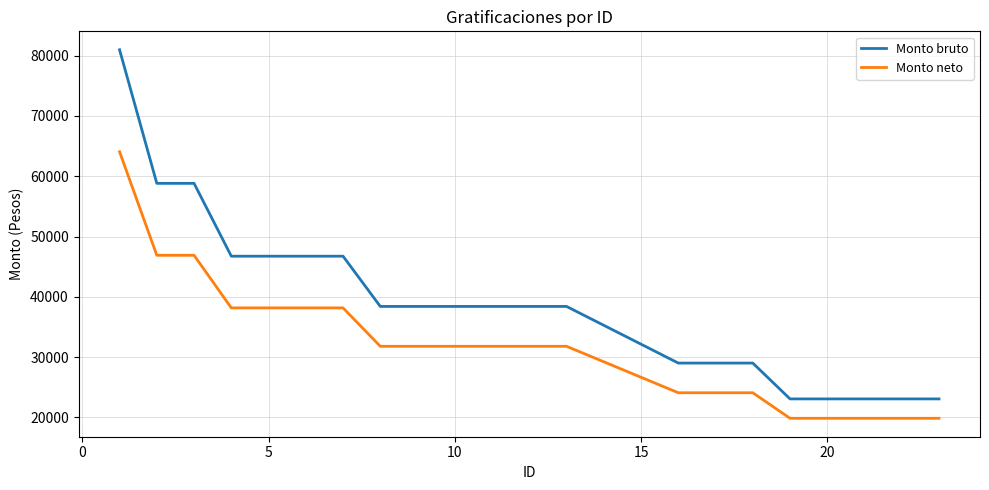

Count the number of categories in the chart.

20